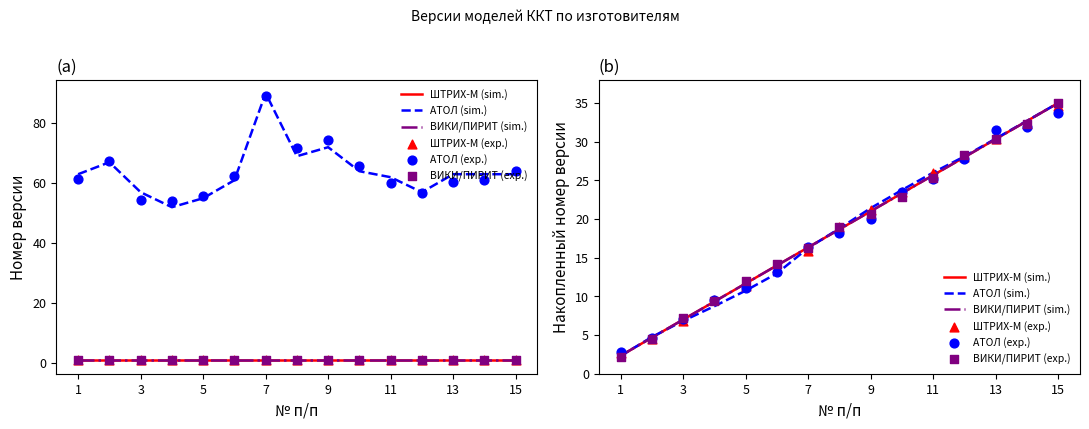

At how many categories does at least one series exceed 21?

7